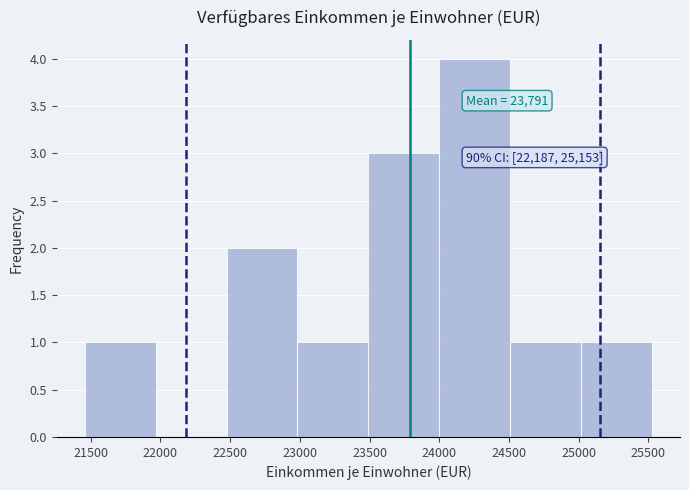

Which range on the x-axis has the tallest bar?

24000 to 24500